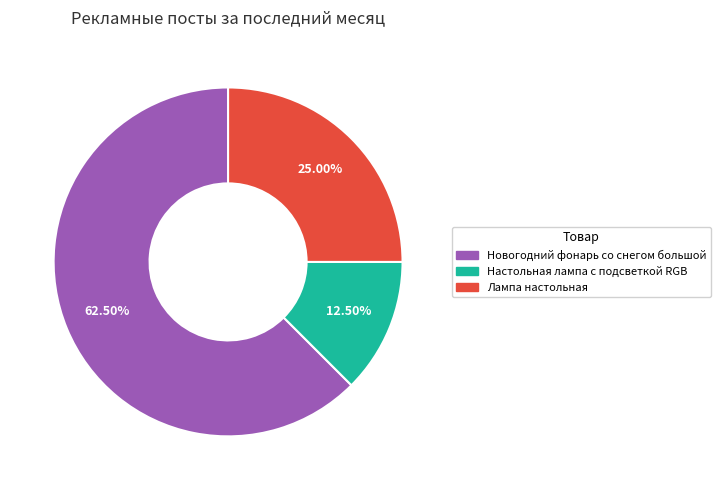

Count the number of slices in the pie.

3